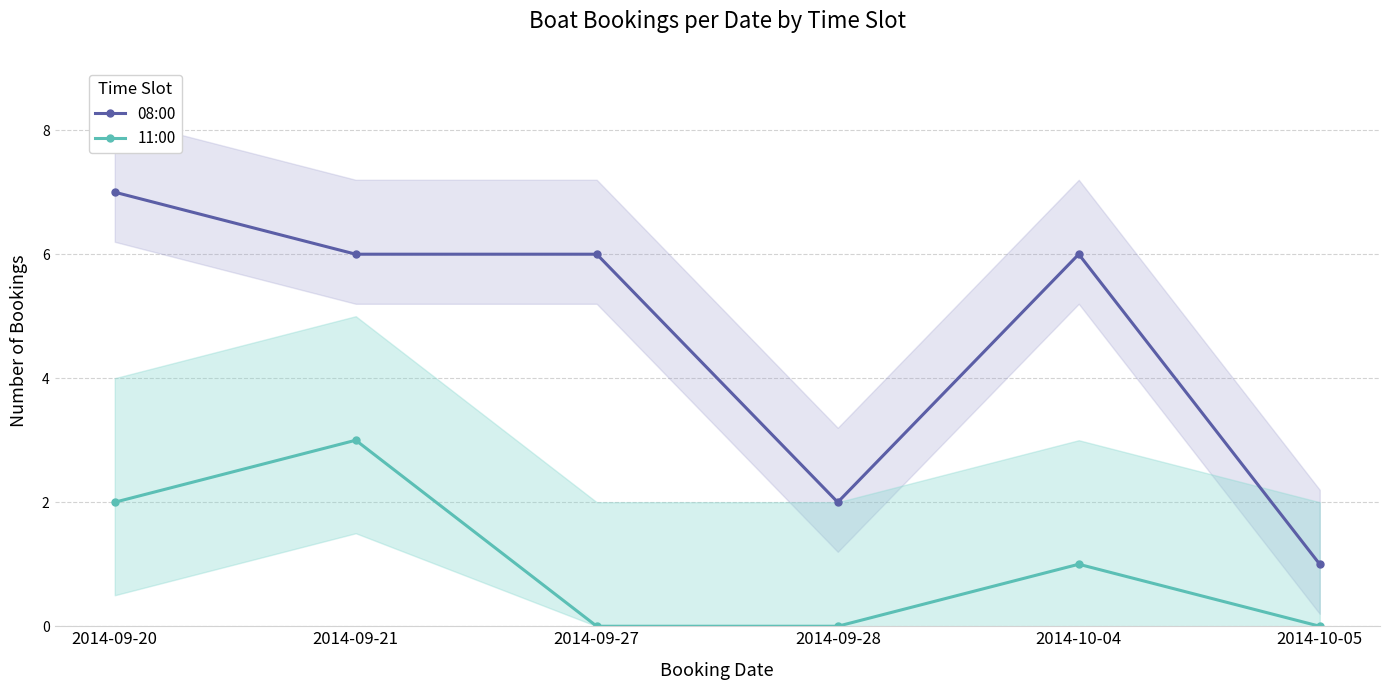

How many interior local peaks does the 08:00 series have?

1